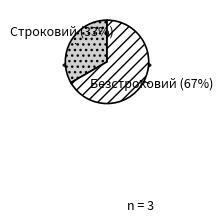

Which slice is the largest?

Безстроковий